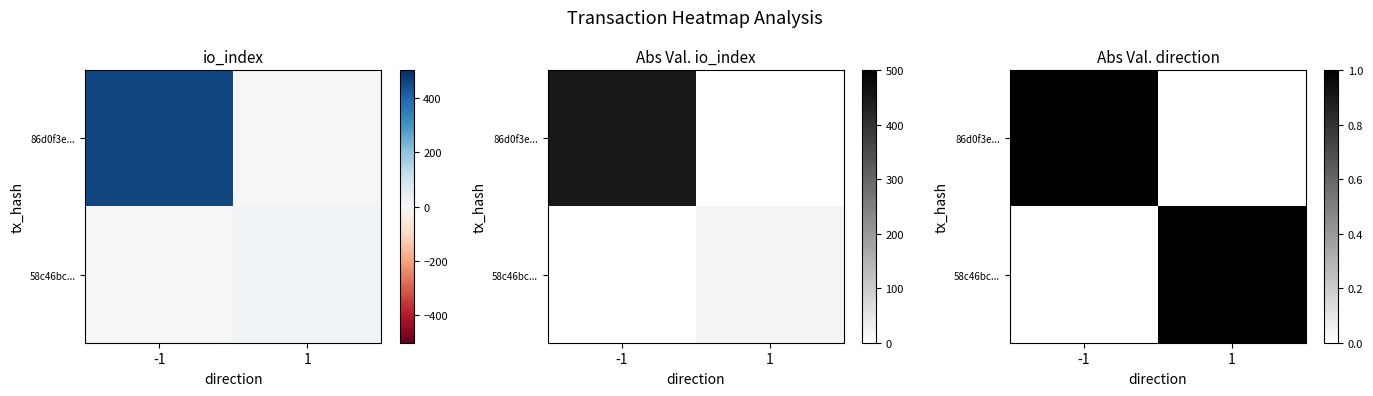

True or false: 86d0f3e... has a value of 2 at -1.

False